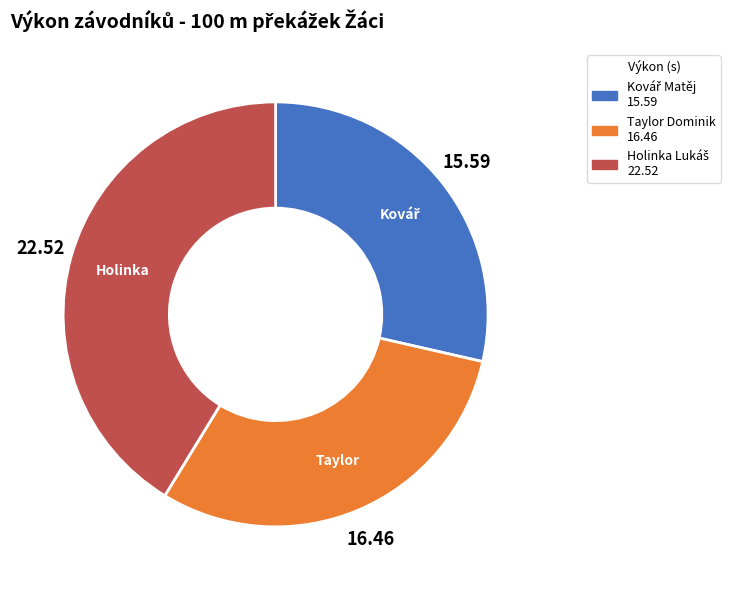

Is there any slice that represents more than half of the pie?

No